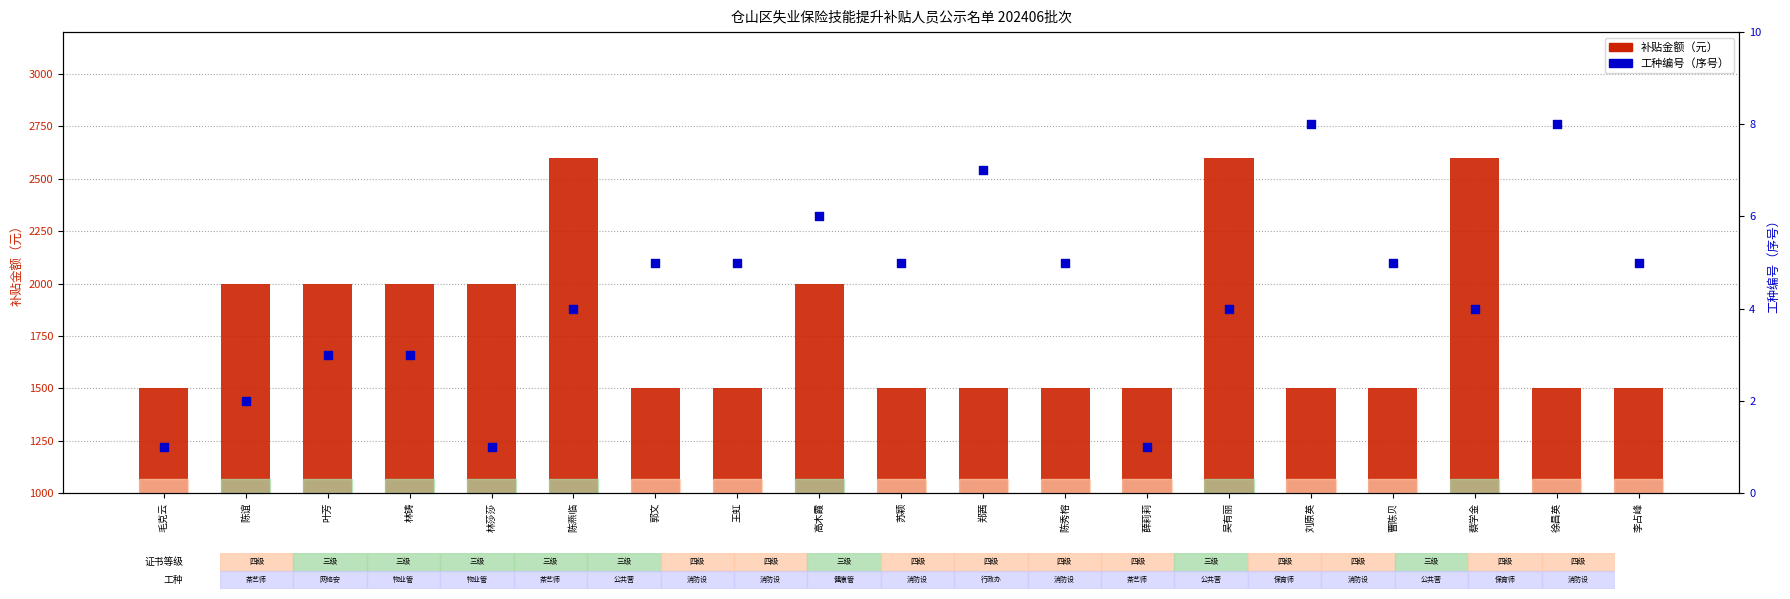

Which series reaches the minimum Y coordinate?

工种编号（序号）